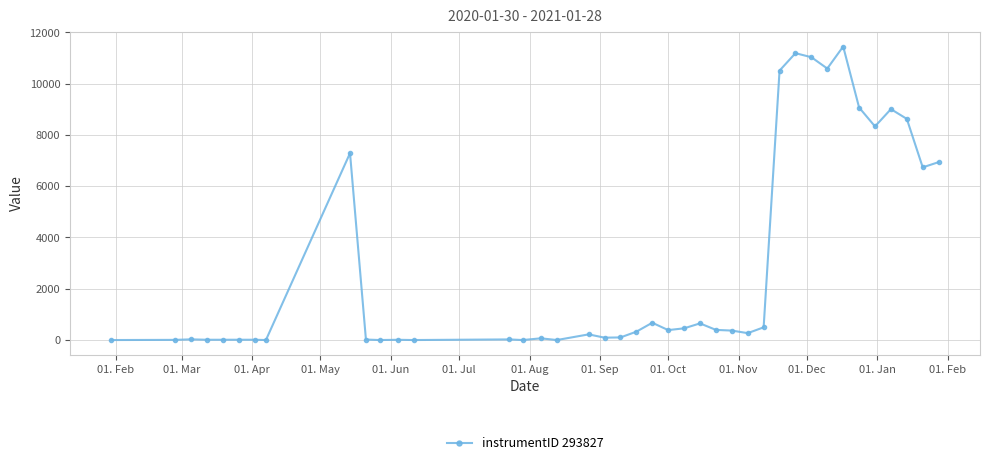

What is the difference between the maximum and minimum values?

11444.3